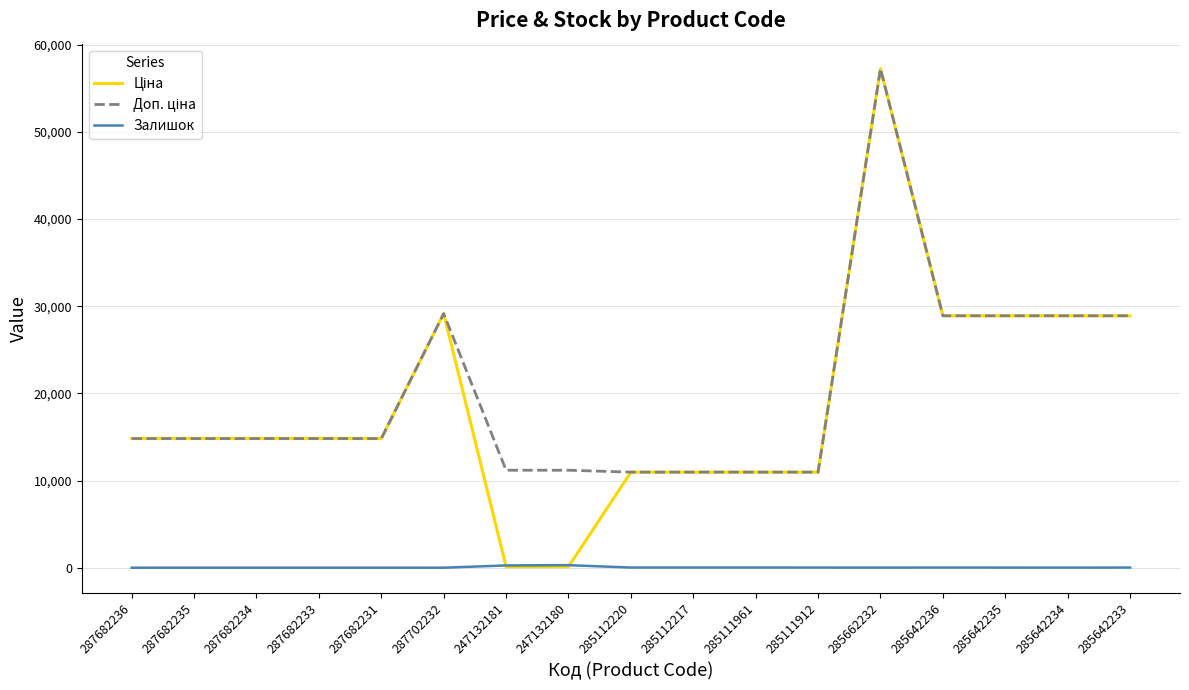

Does the chart have visible grid lines?

Yes